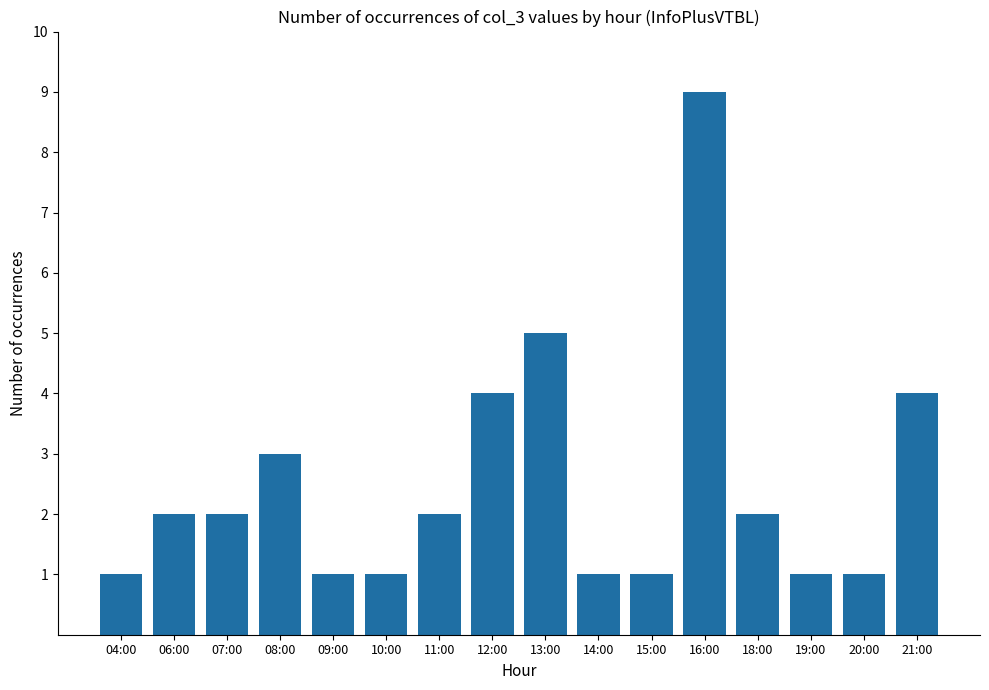

What is the label of the 15th bar from the left?

20:00